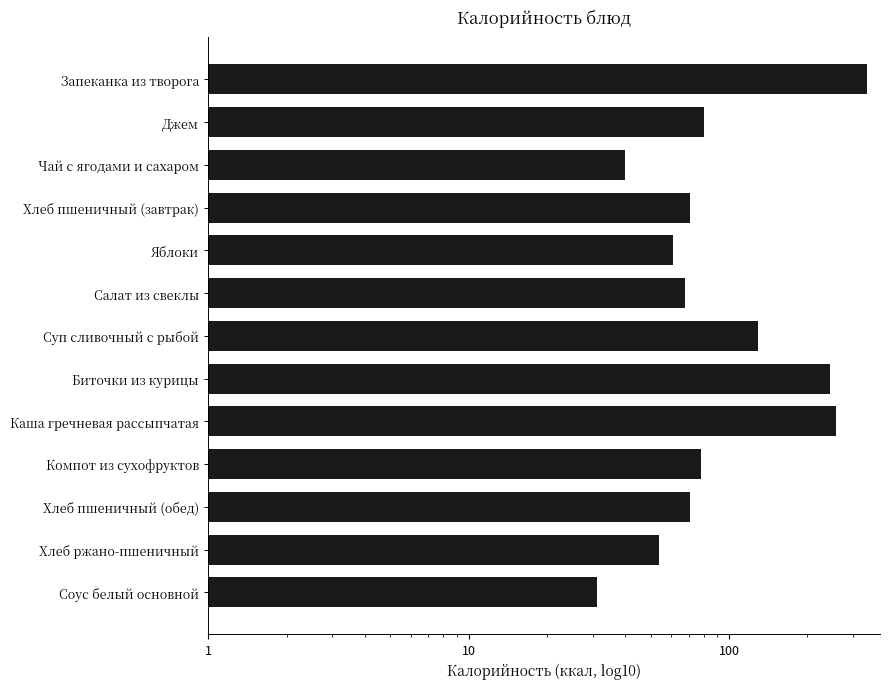

Reading left to right, what are all the values shown in this chart?

337	80	40	71	61	68	129	245	257	78	71	54	31